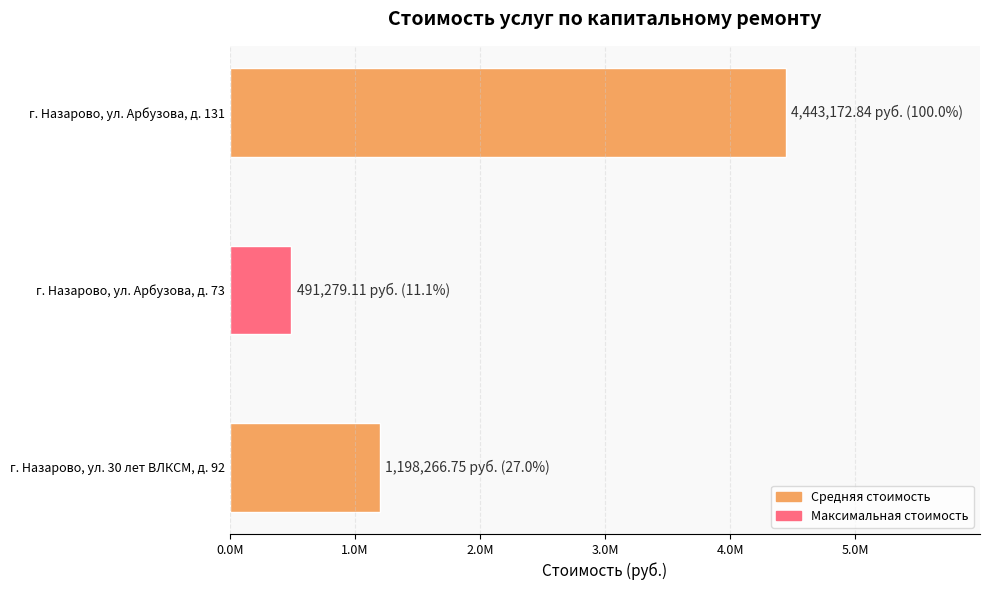

List the labels in order of value, smallest first.

г. Назарово, ул. Арбузова, д. 73, г. Назарово, ул. 30 лет ВЛКСМ, д. 92, г. Назарово, ул. Арбузова, д. 131